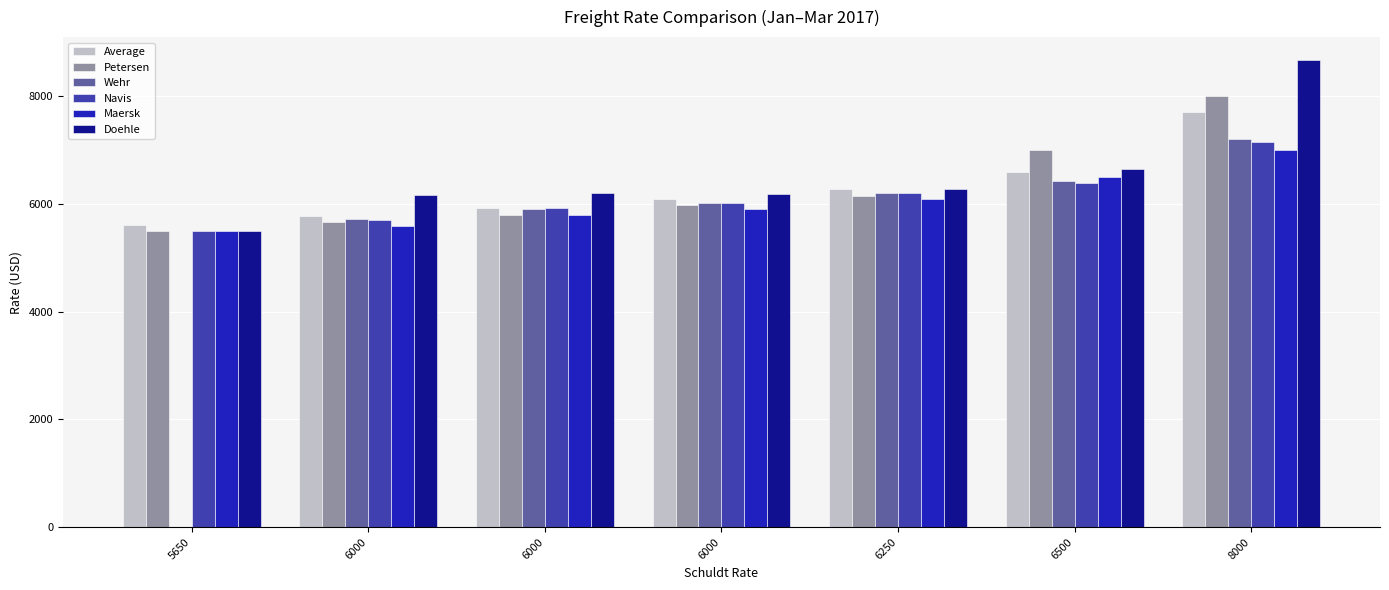

What is the average value of the Petersen series?

6300